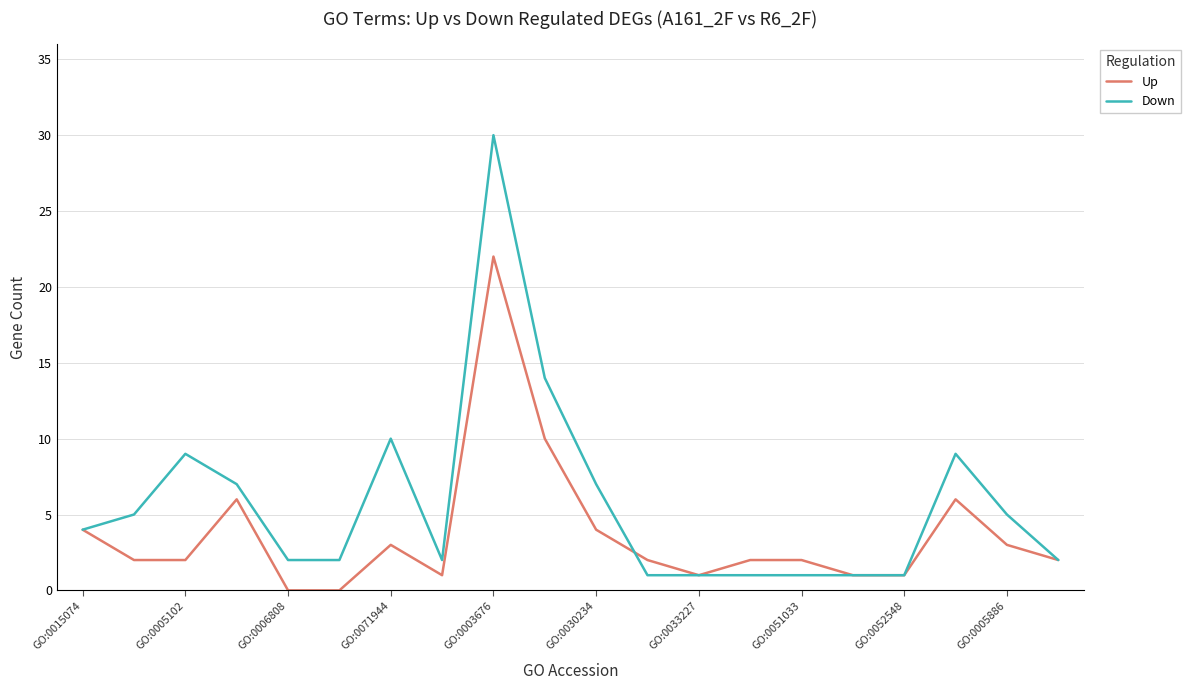

Which series has the largest total across all categories?

Down